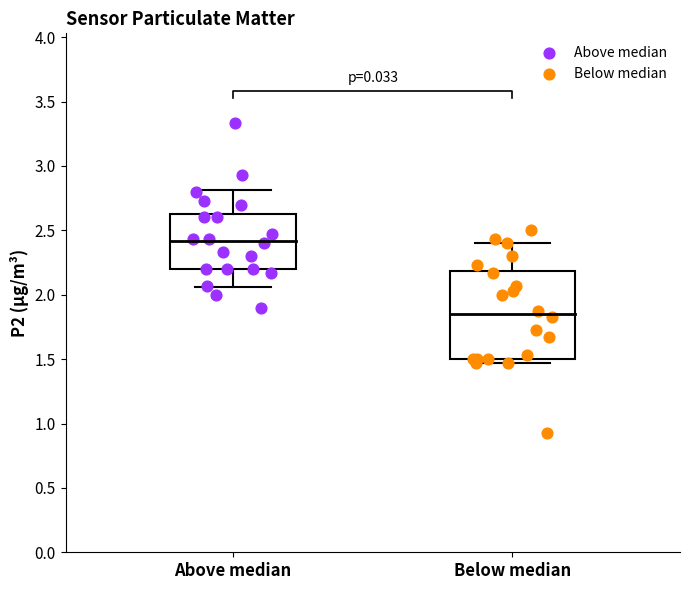

Which series reaches the maximum Y coordinate?

Above median